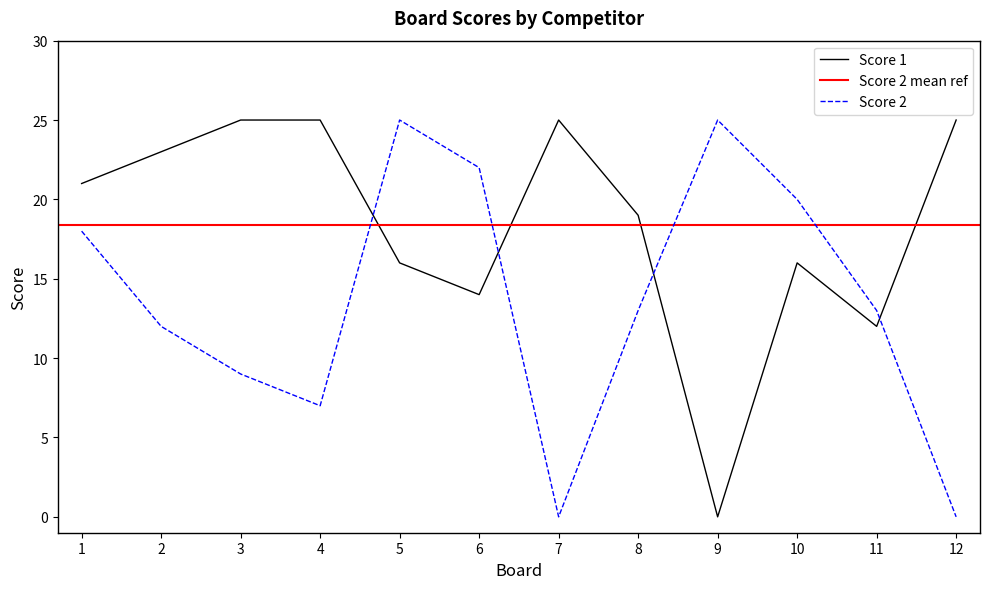

What is the value of the Score 1 point at the 7th from the left?

25